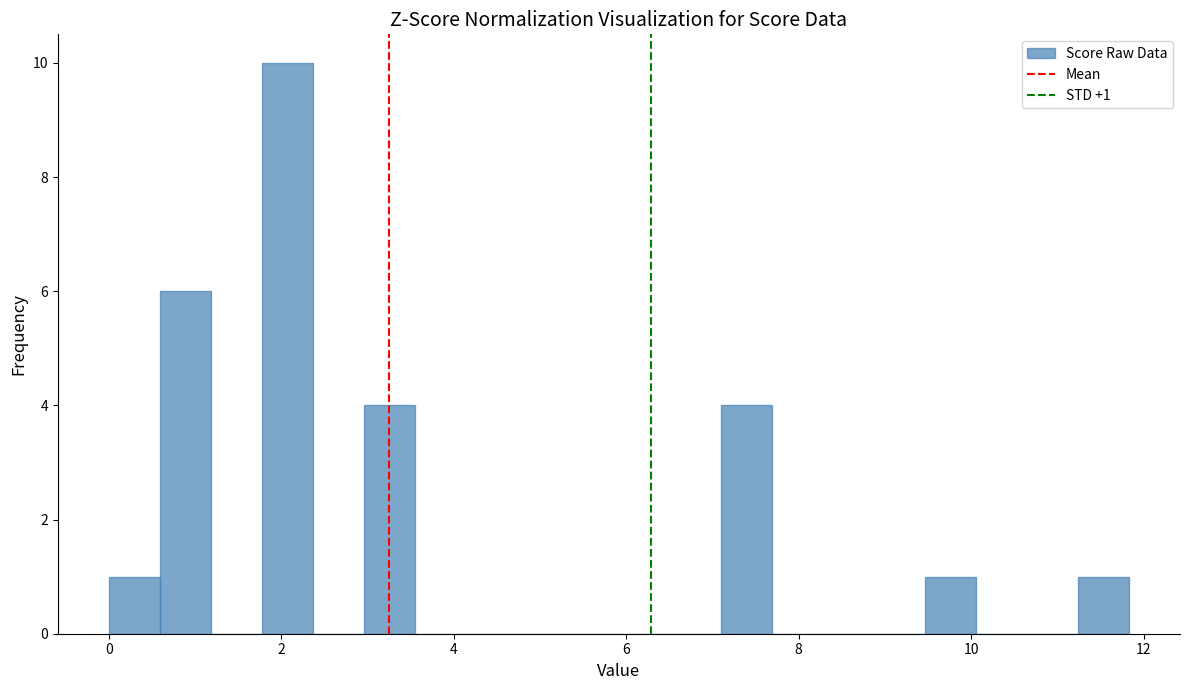

Read against the x-axis, roughly where is the centre of the tallest bar?

2.0